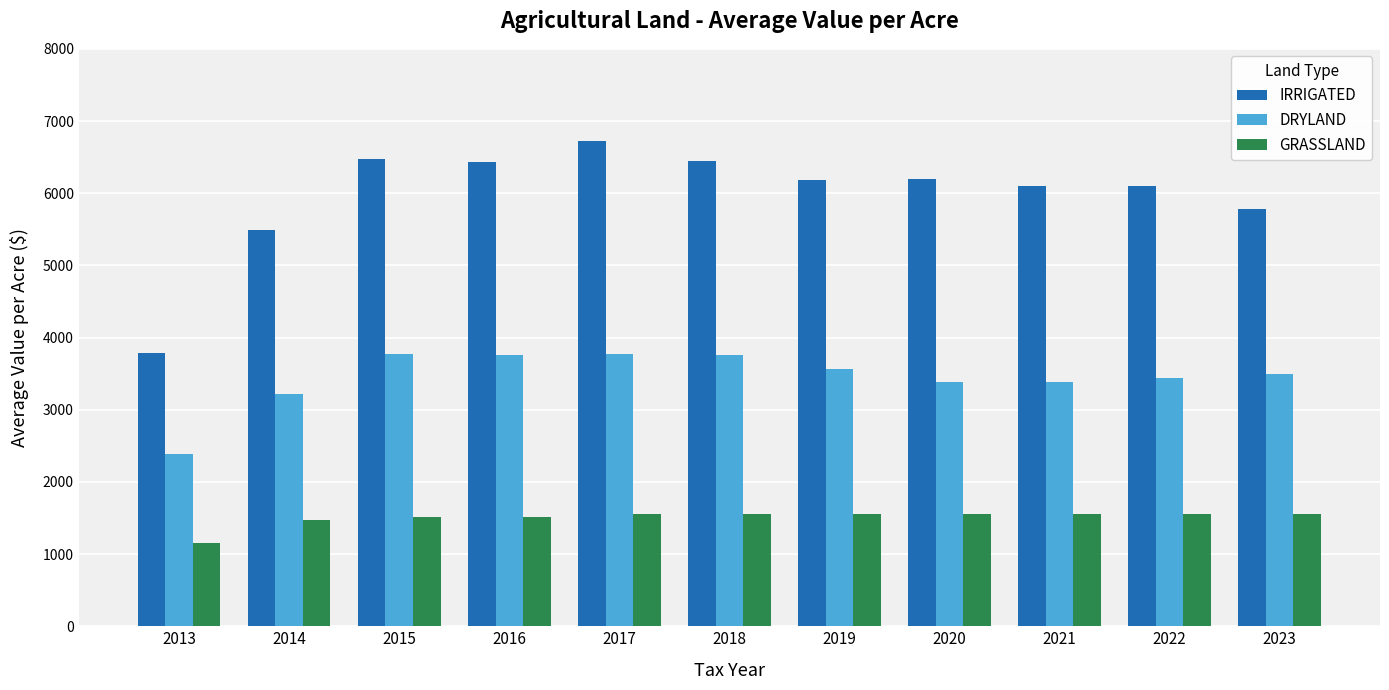

Rank the series by their average value, from highest to lowest.

IRRIGATED, DRYLAND, GRASSLAND